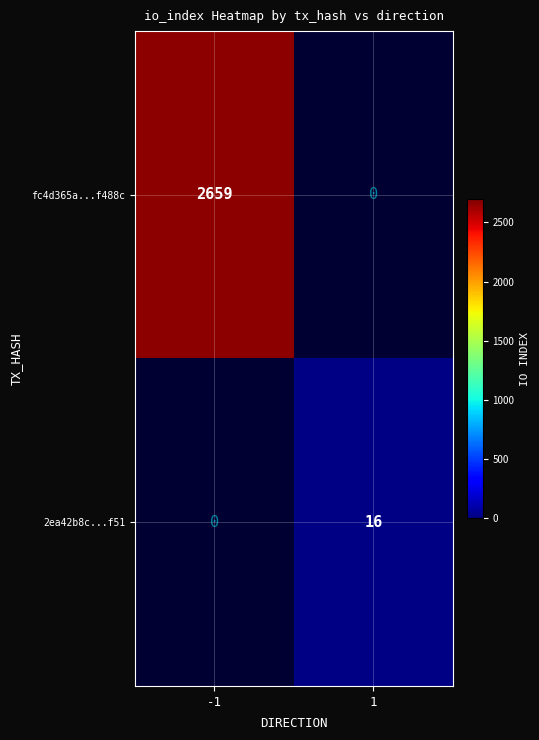

At which category does the chart reach its minimum across all series?

1